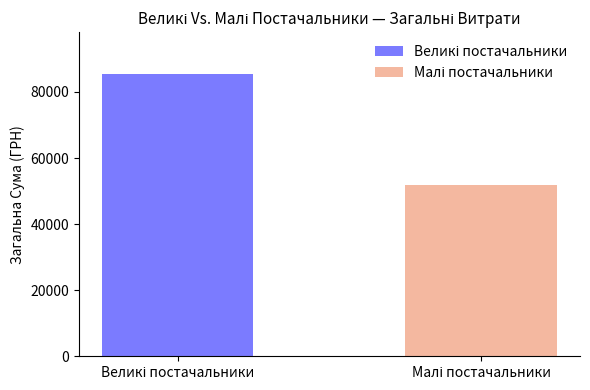

What is the average value?

68614.3